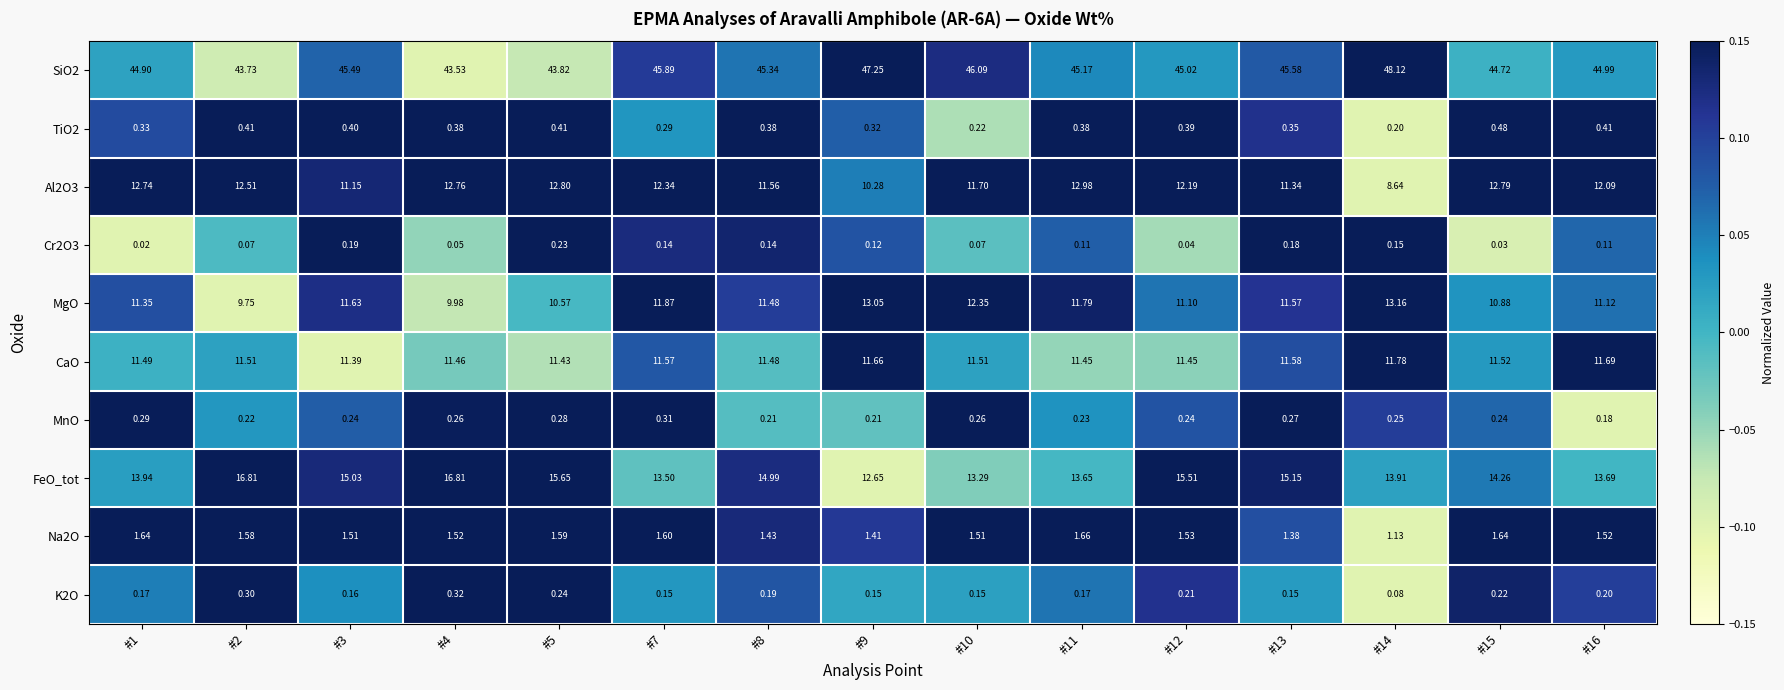

Which series has the largest range (max minus min)?

SiO2